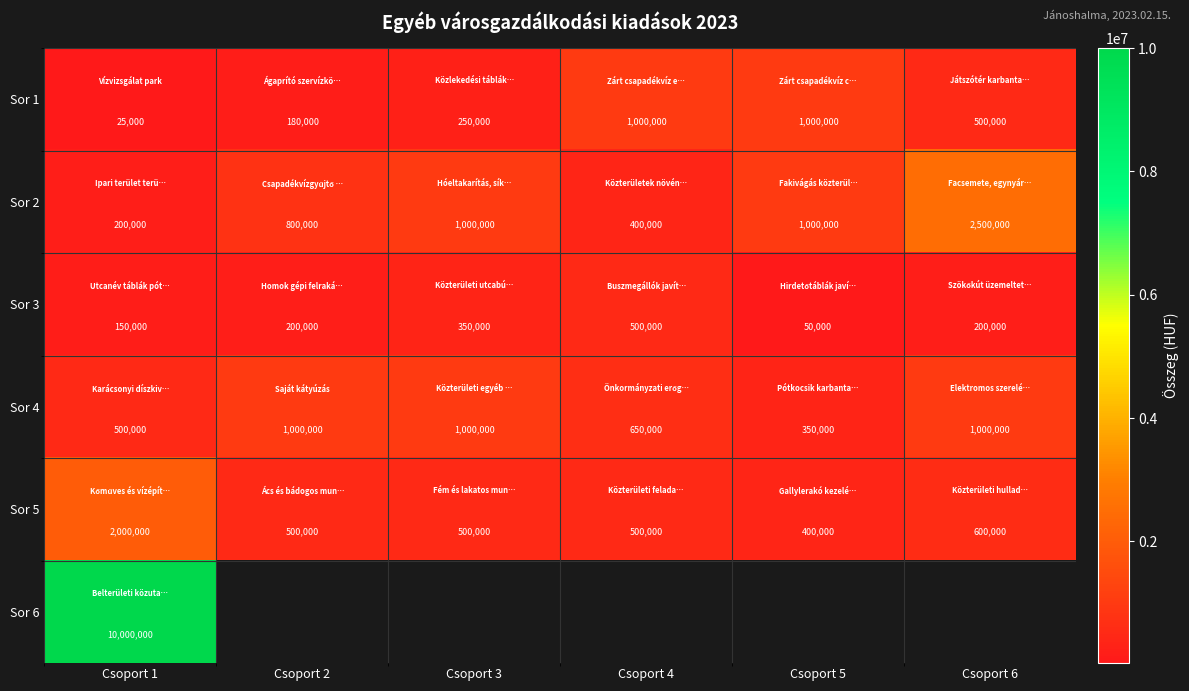

Which category has the lowest value in the Sor 5 series?

Csoport 5